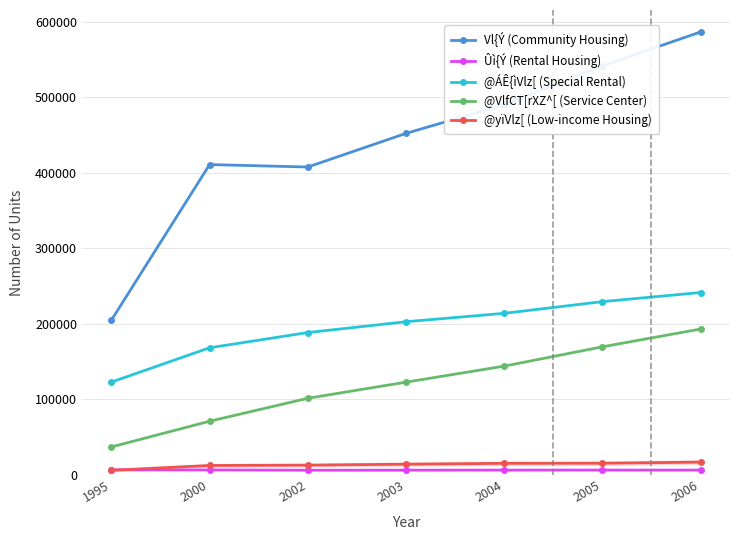

Which category has the highest value across all series?

2006